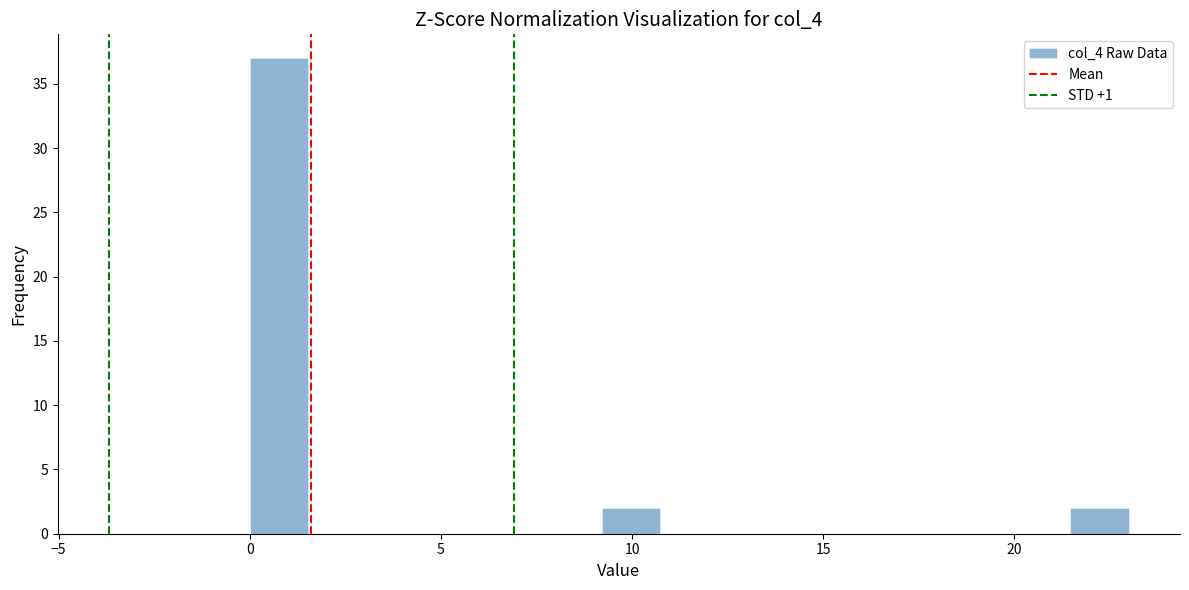

Read against the x-axis, roughly where is the centre of the tallest bar?

1.0